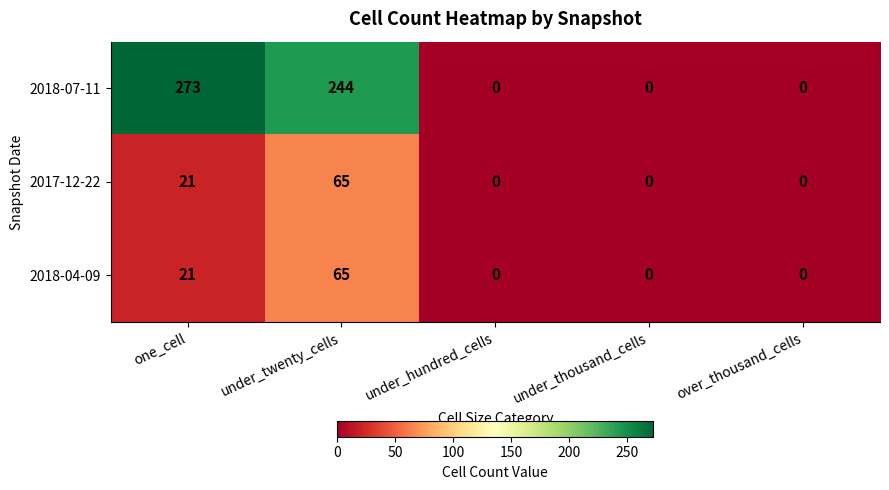

Which series has the widest spread of values?

2018-07-11